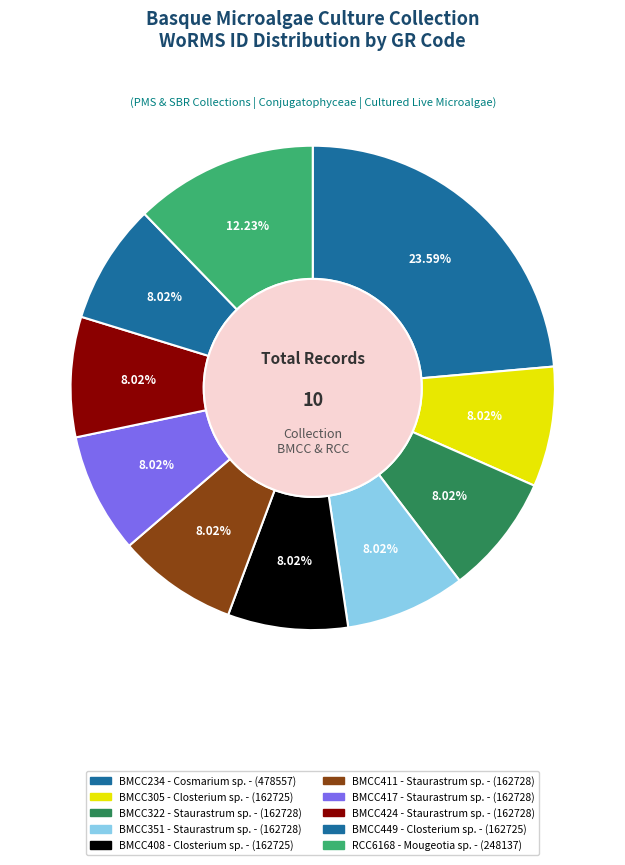

Is there any slice that represents more than half of the pie?

No